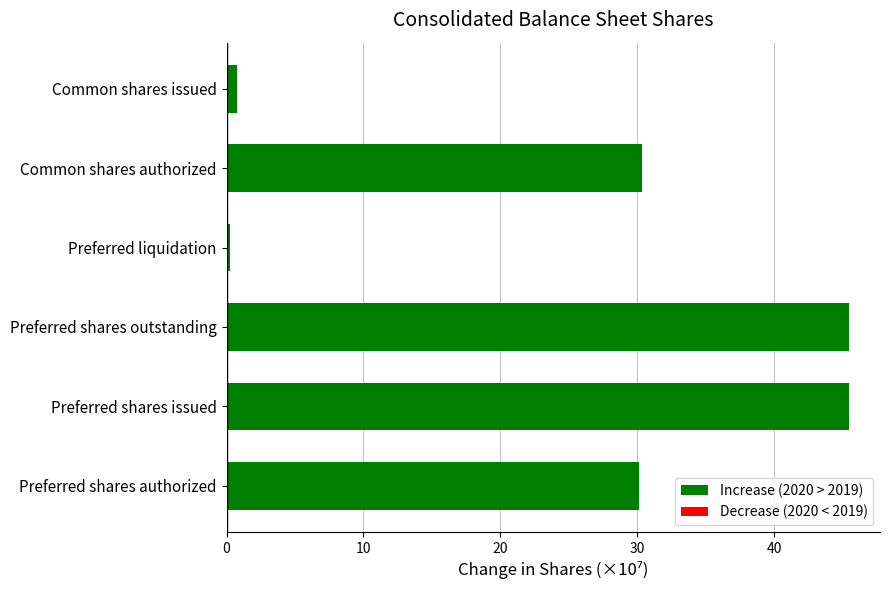

Is it true that the value at Preferred shares authorized is 43.1?

False